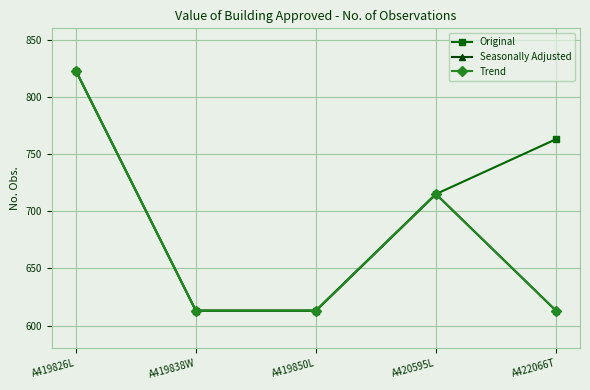

Does the chart have visible grid lines?

Yes